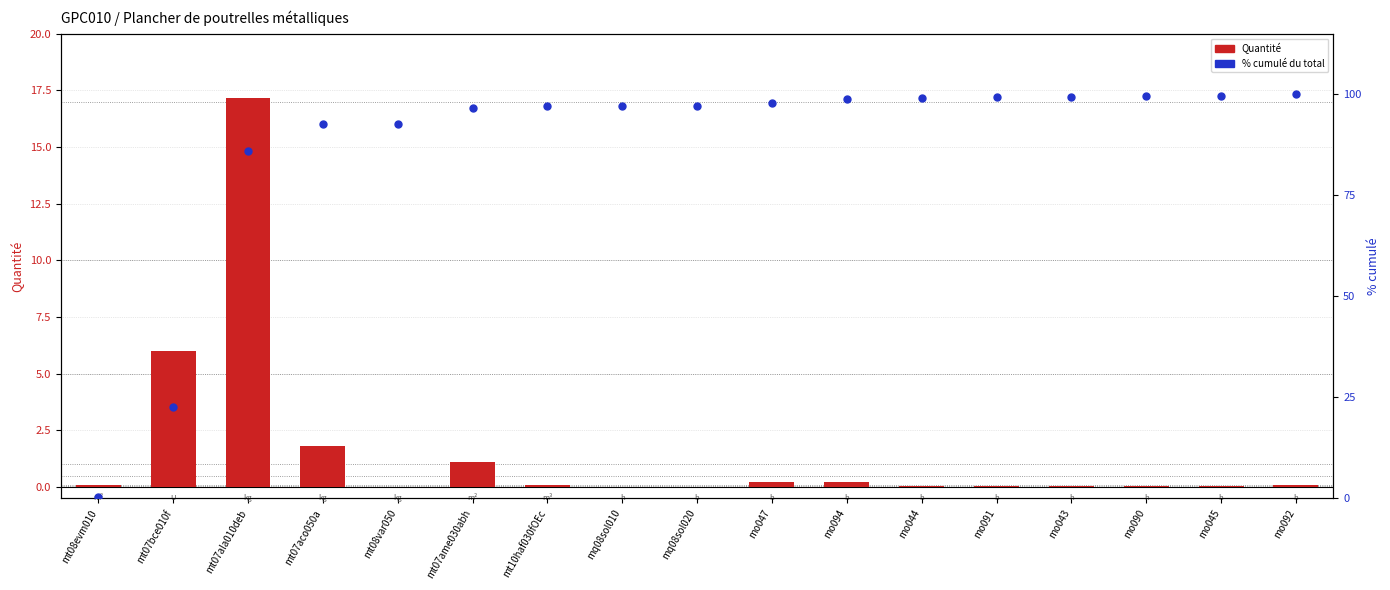

At which category is the sum across all series the highest?

mt07ala010deb